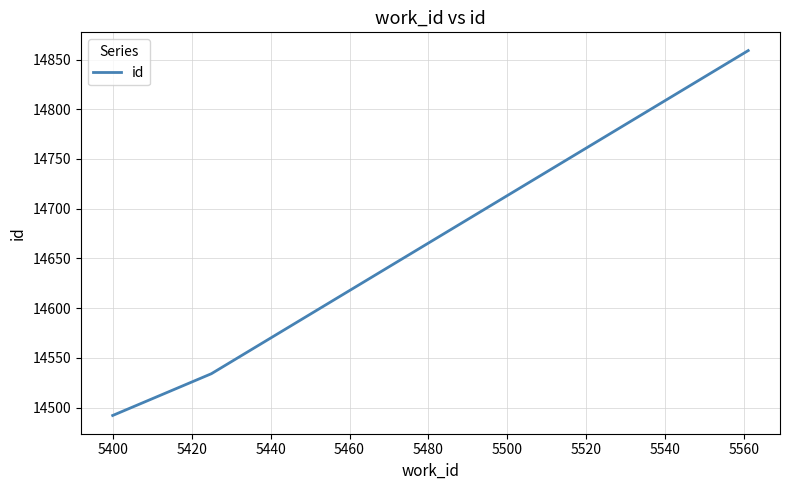

How many values are between 14492 and 14859?

3